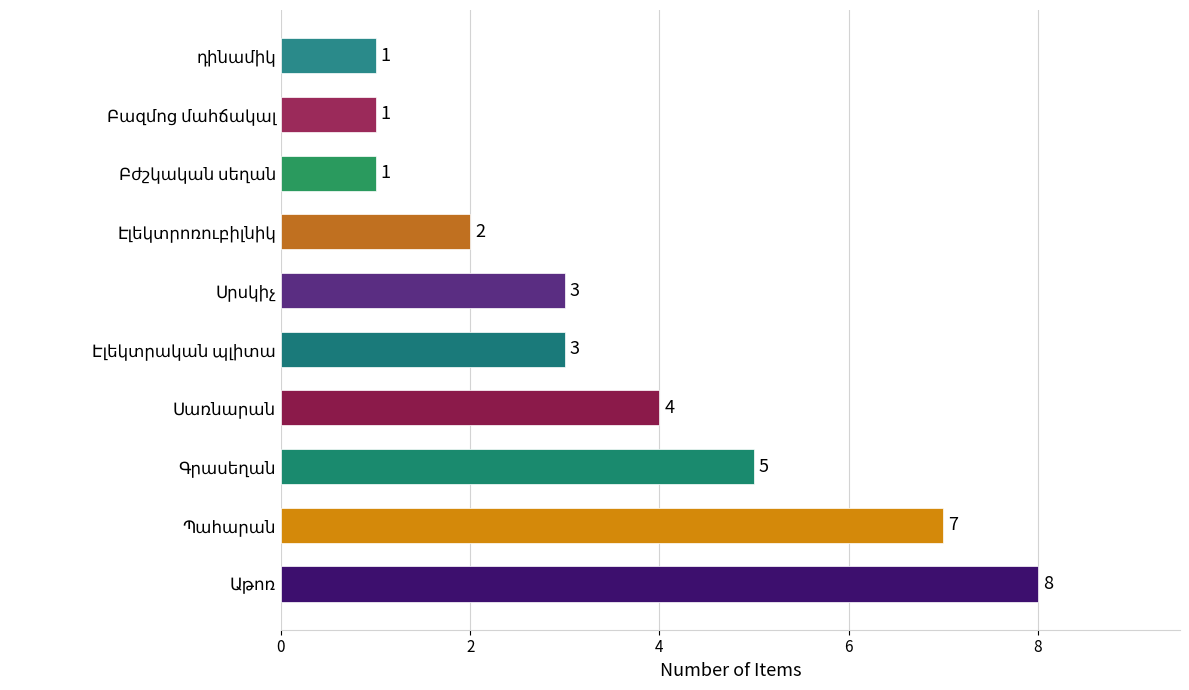

How many values are between 1 and 5?

8